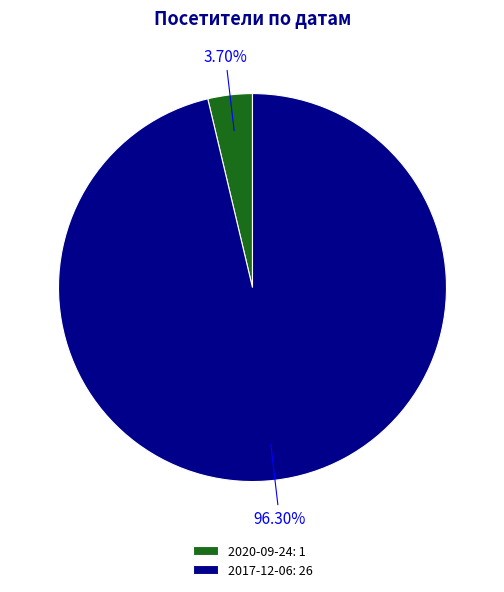

How many slices are in this pie chart?

2